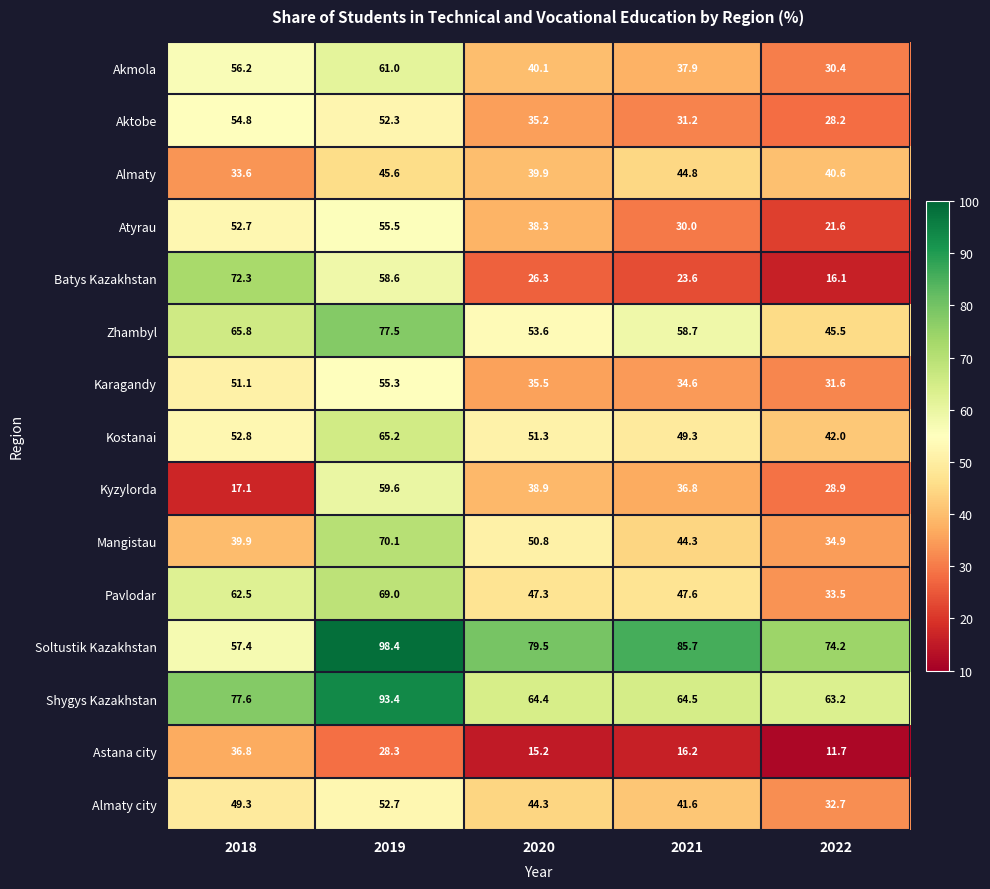

At which label does Atyrau reach its peak?

2019